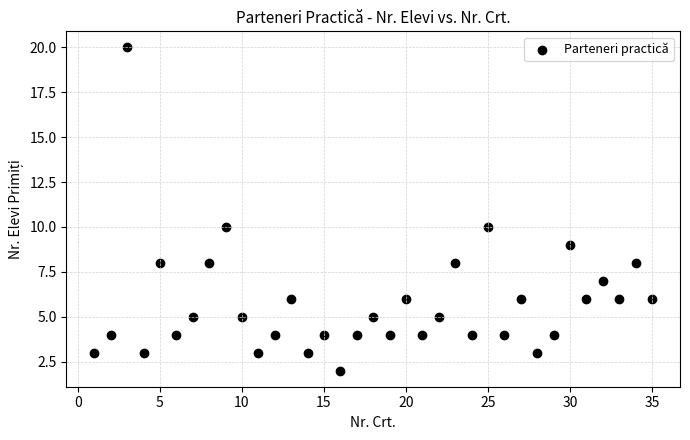

What is the range of X values (max minus min)?

34